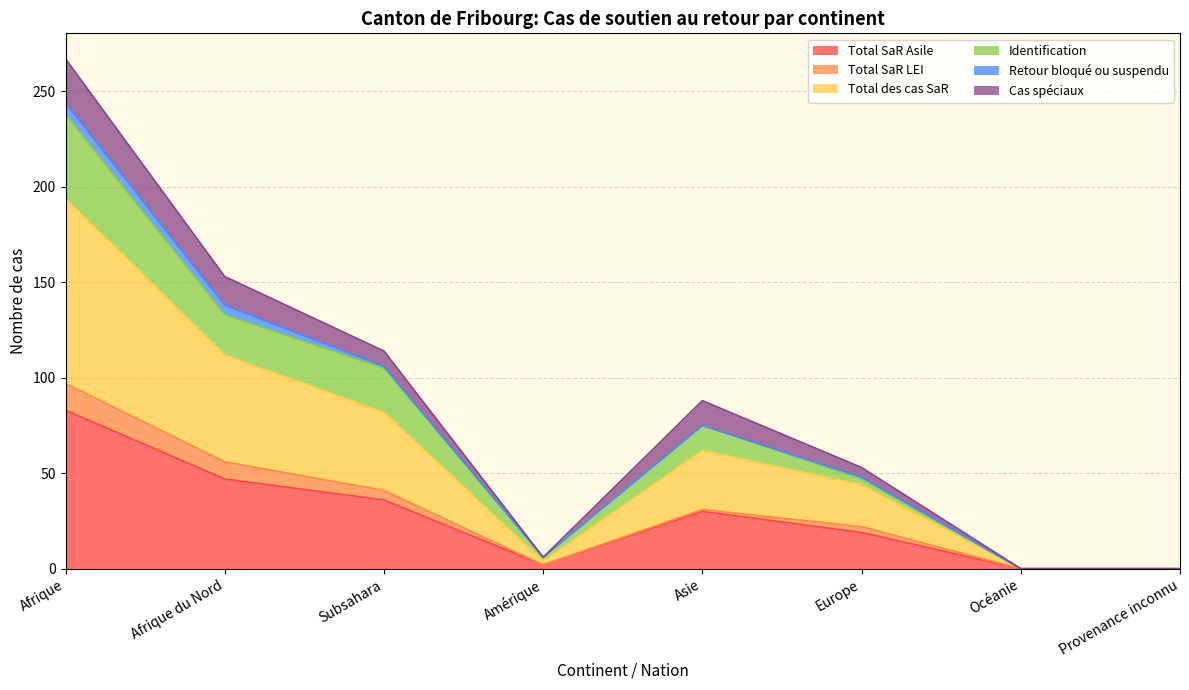

Is it true that Total des cas SaR equals 145 at Afrique?

False